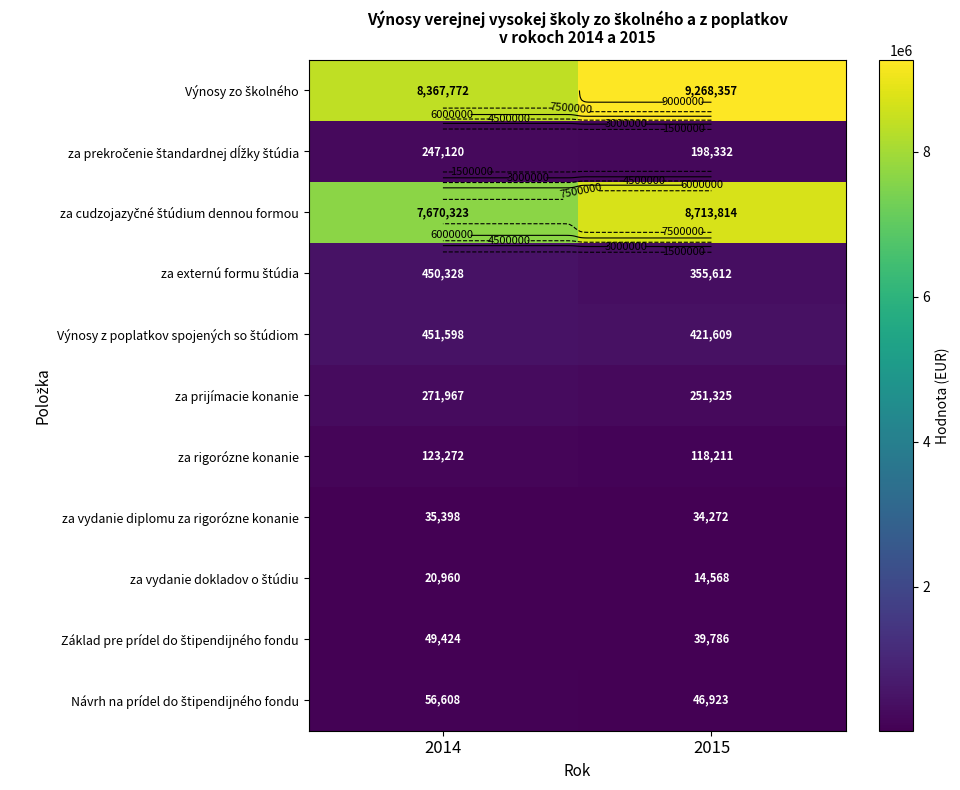

How many series are shown in this chart?

11